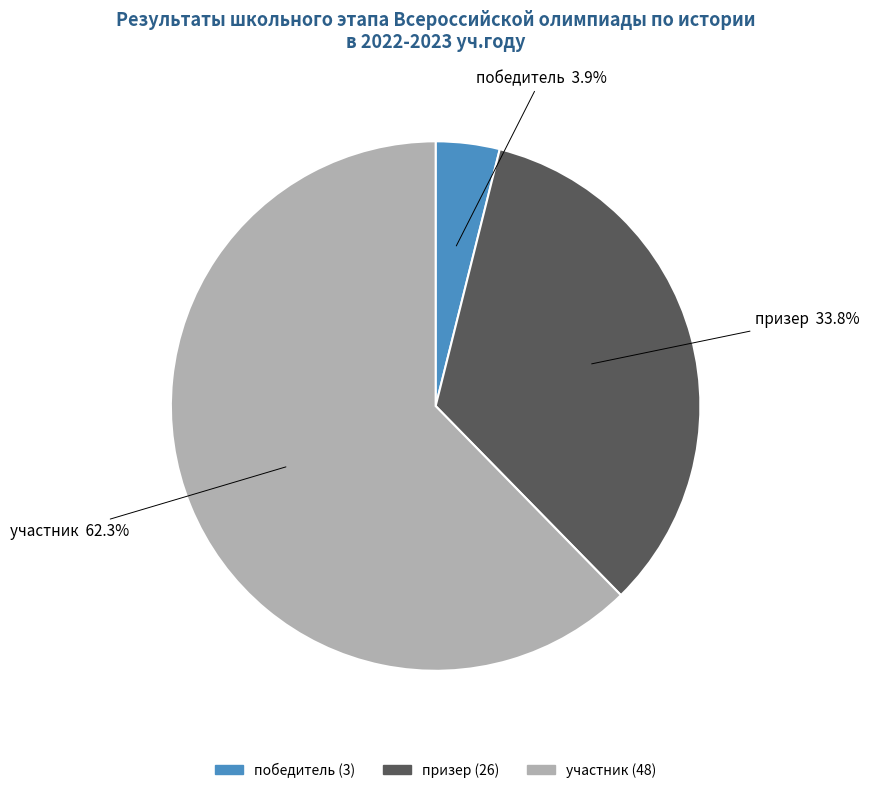

Is there a majority slice in this chart?

Yes